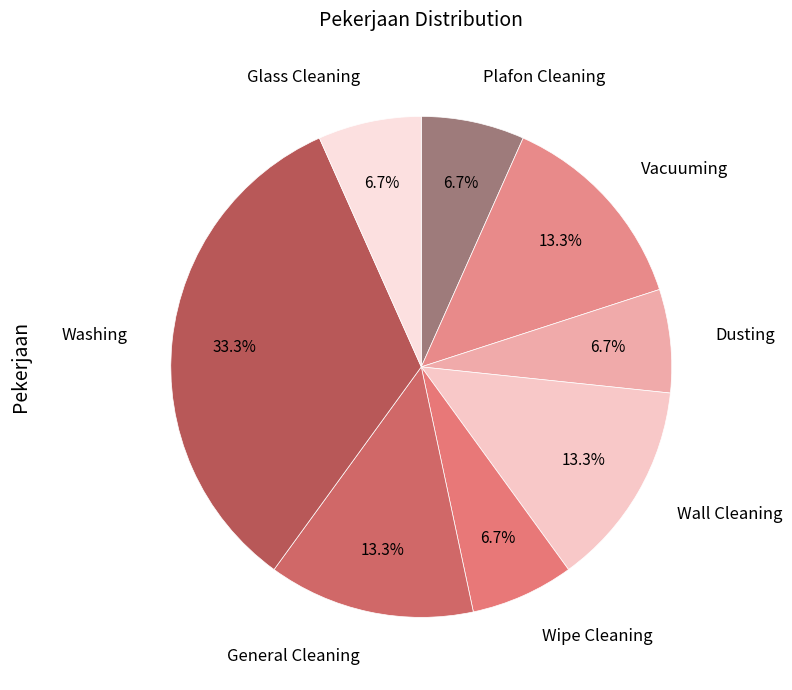

How many slices are in this pie chart?

8